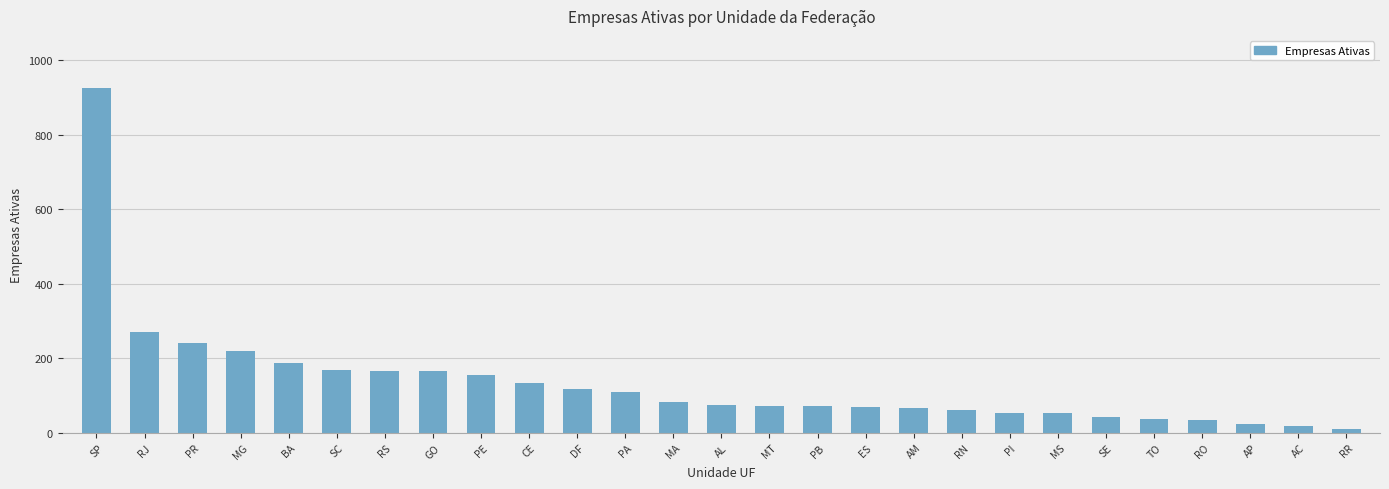

True or false: the data shows 927 at SP.

True